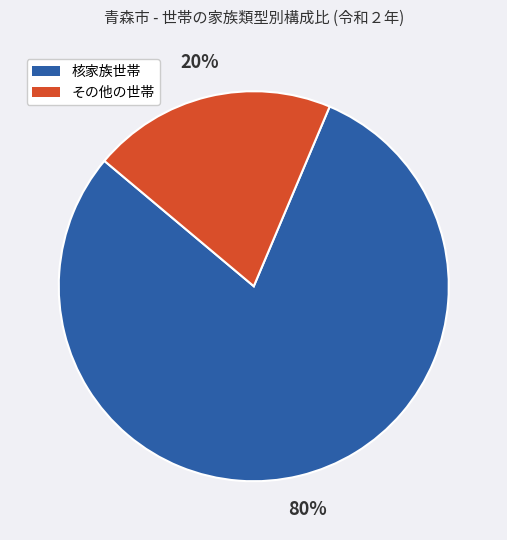

To the nearest percent, what is the difference between the largest and smallest slice percentages?

60%